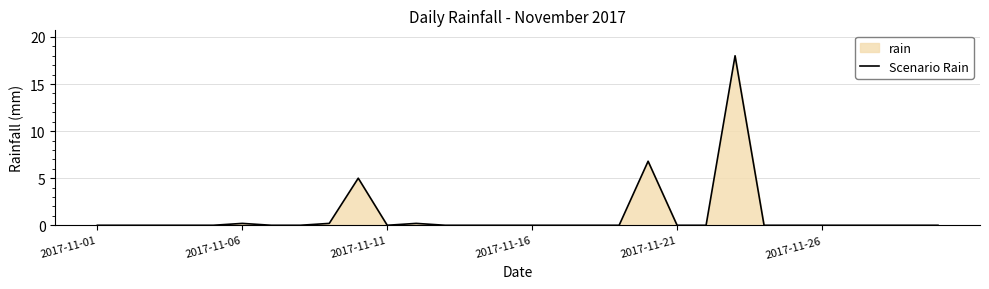

The value at 2017-11-26 is 0.0. True or false?

True